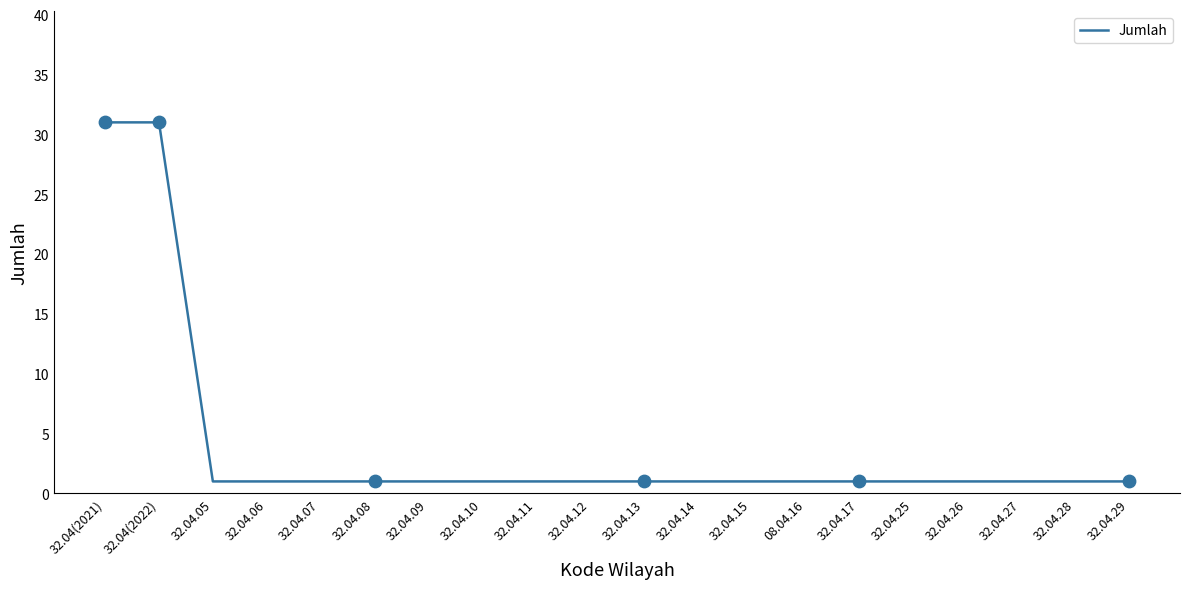

What is the ratio of the value at 32.04.06 to the value at 32.04.29?

1.0